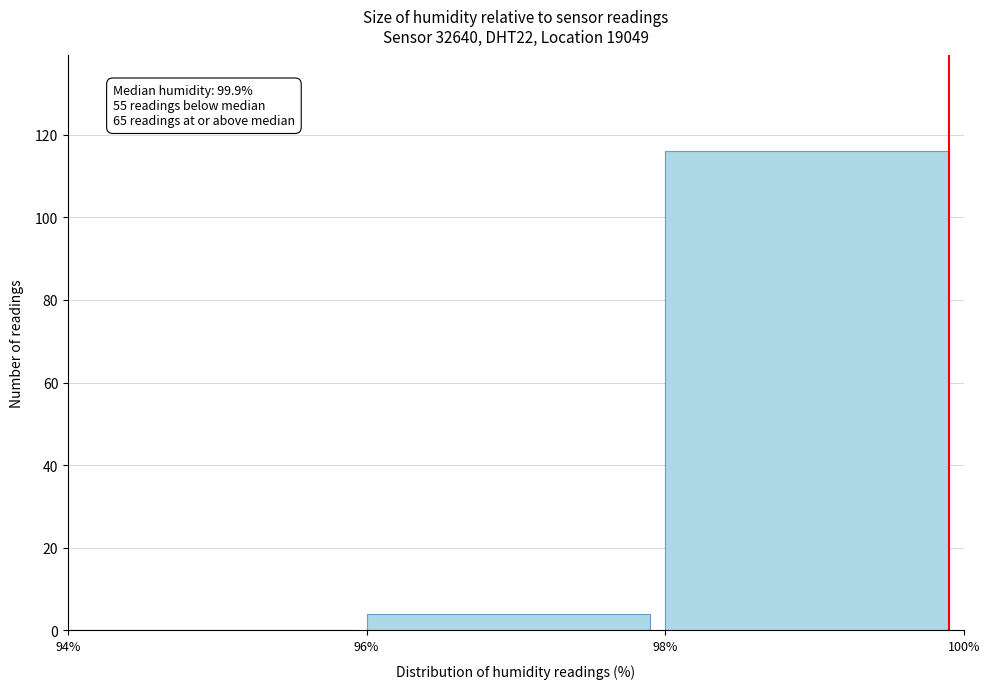

Which range on the x-axis has the tallest bar?

98% to 100%